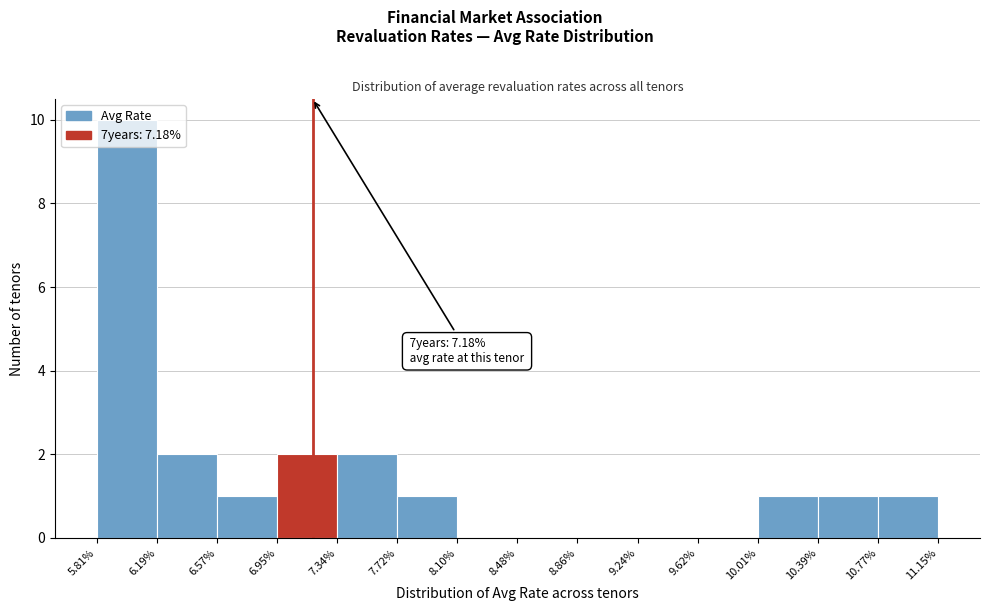

Over which range of the x-axis is the bar tallest?

5.81% to 6.19%